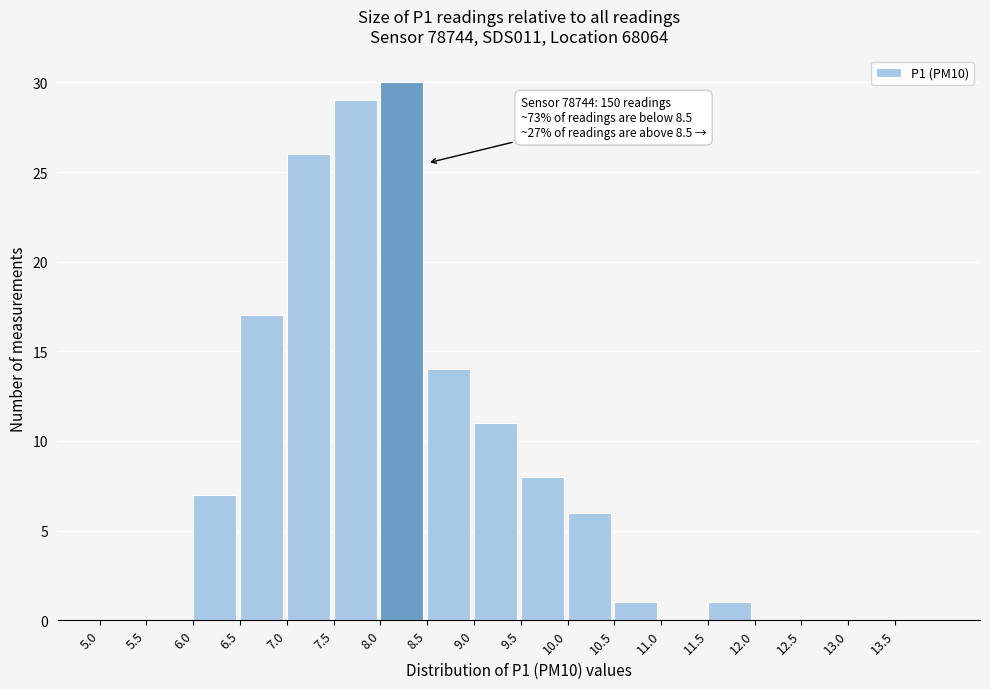

Over which range of the x-axis is the bar tallest?

8.0 to 8.5